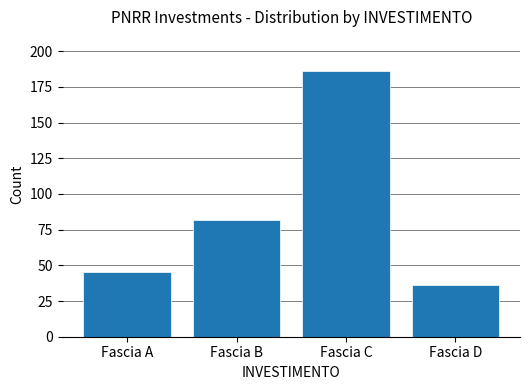

Reading left to right, extract all data points from this chart.

Fascia A=45	Fascia B=82	Fascia C=186	Fascia D=36